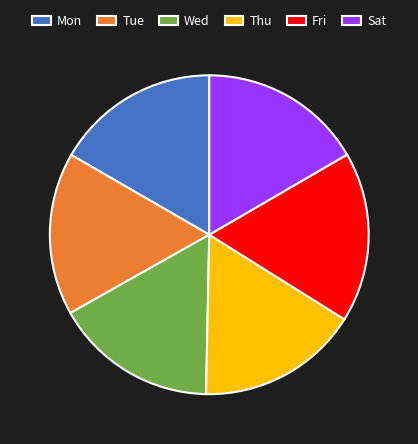

What is the largest slice in the pie chart?

Fri